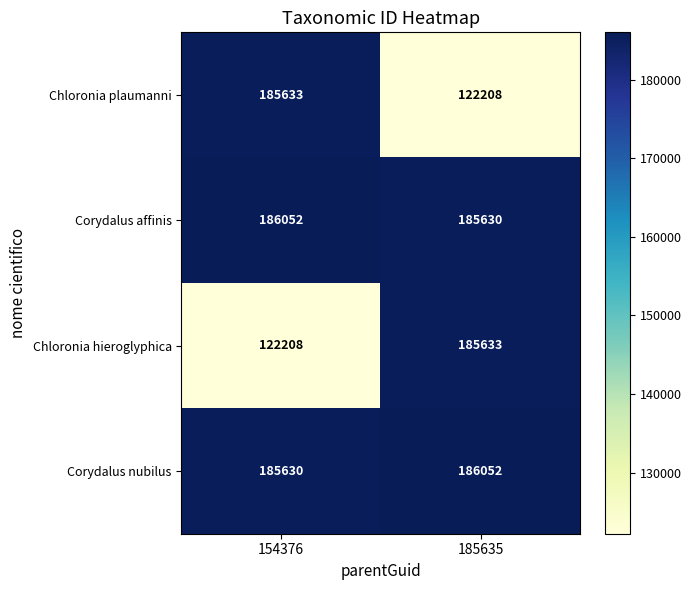

Which category has the highest value in the Corydalus nubilus series?

185635